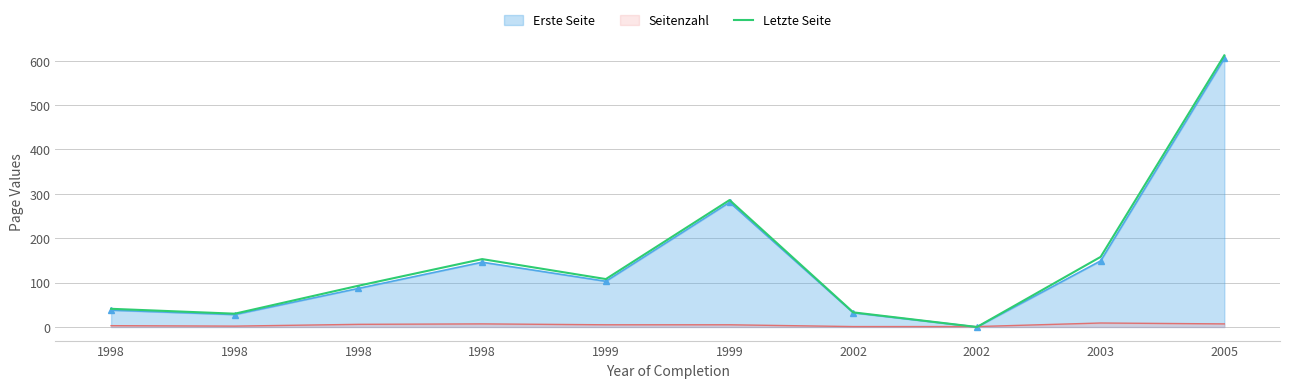

How many values are above zero?

9